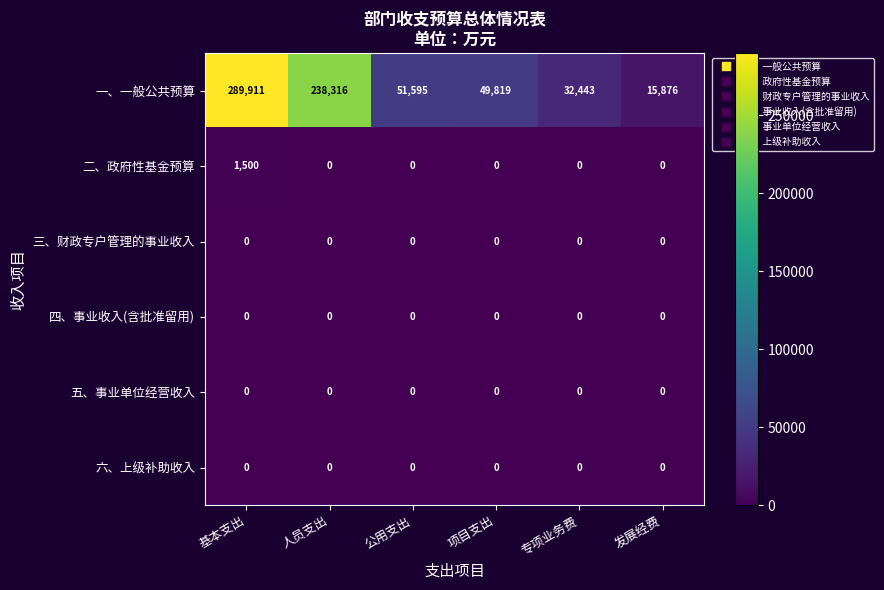

What is the approximate value of 一、一般公共预算 at 人员支出?

238316